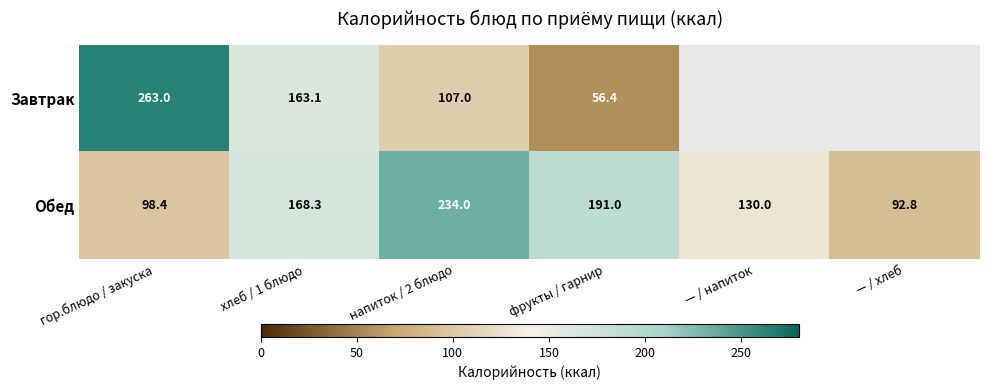

What is the greatest value displayed?

263.0